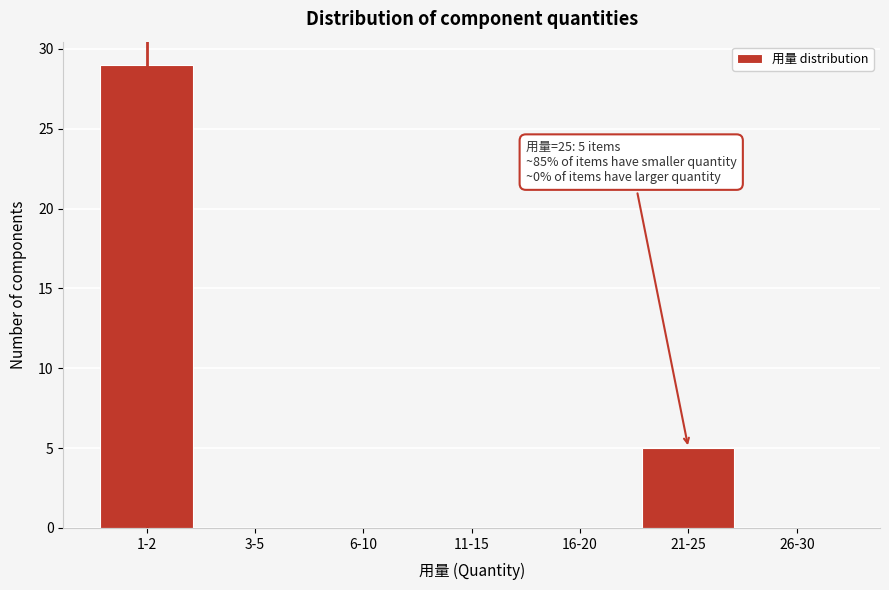

Reading left to right, list all the values displayed in this chart.

1-2=29	3-5=0	6-10=0	11-15=0	16-20=0	21-25=5	26-30=0